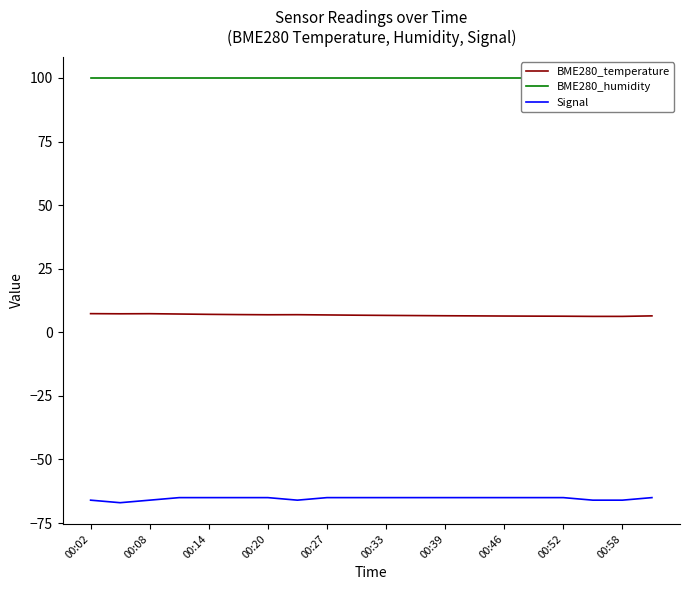

What is the sum of all BME280_humidity values?

2000.0